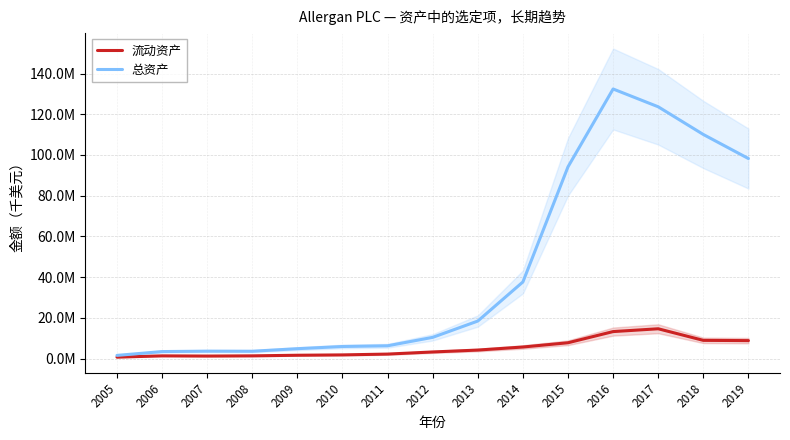

At which category does 总资产 reach its first local peak?

2007